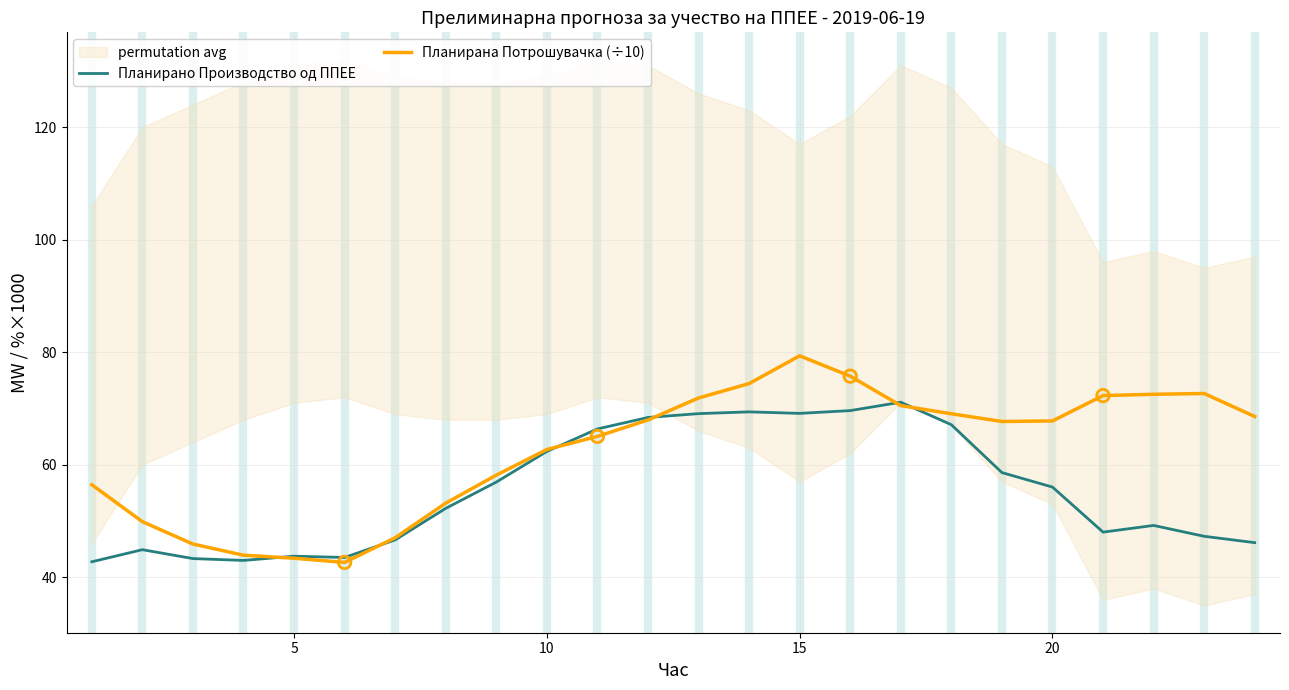

At which label does Планирана Потрошувачка (÷10) reach its peak?

15